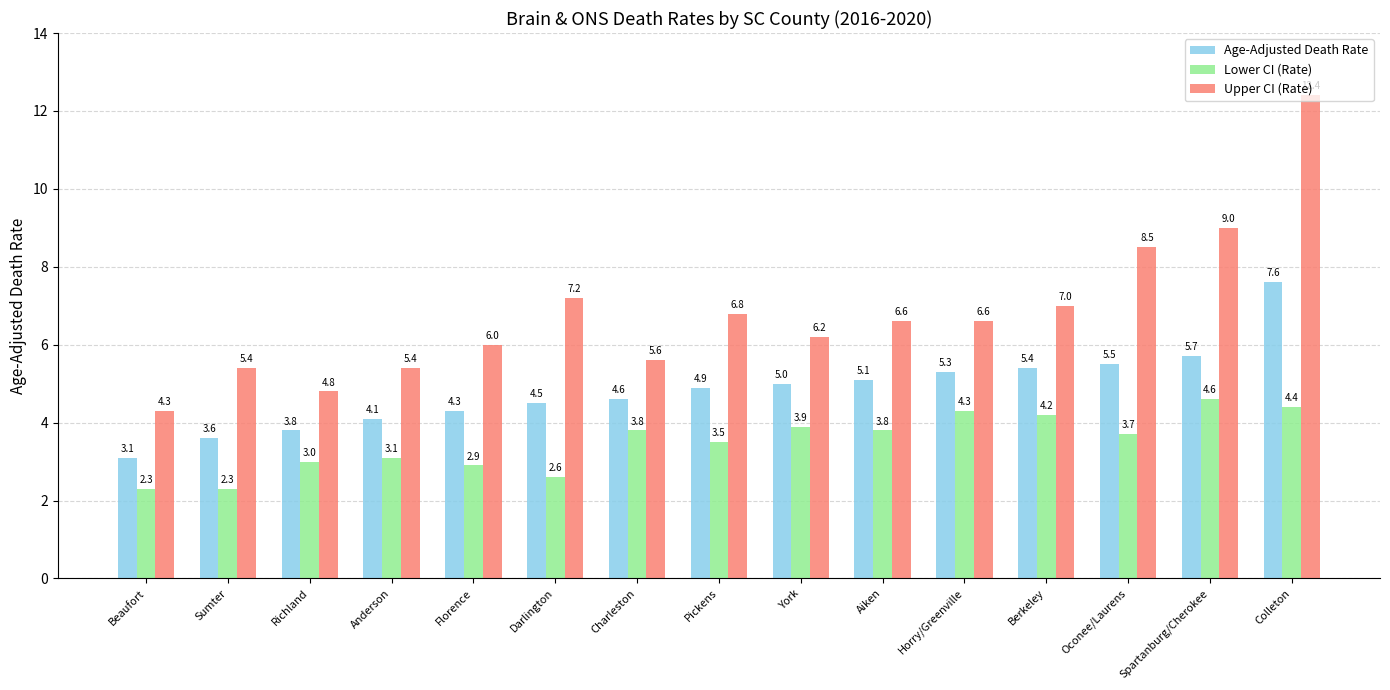

What position from the right is Beaufort?

15